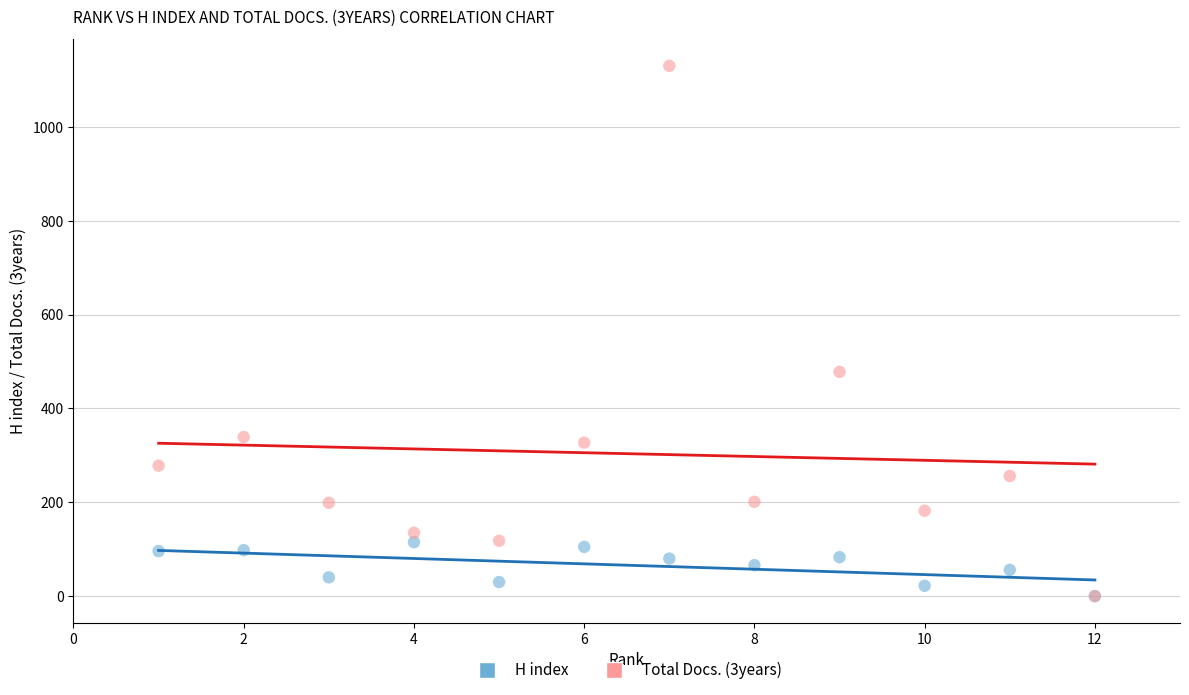

Across all series, what Y value is closest to 565?

478